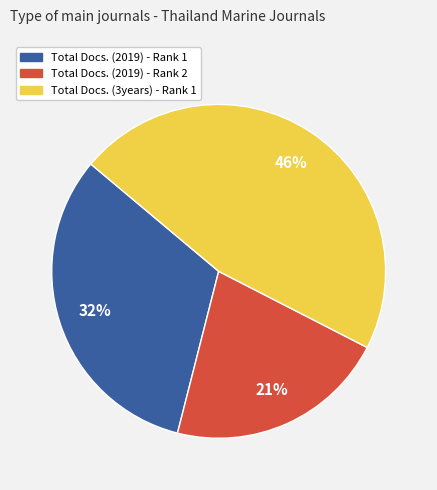

Rank the categories by value from lowest to highest.

Total Docs. (2019) - Rank 2, Total Docs. (2019) - Rank 1, Total Docs. (3years) - Rank 1